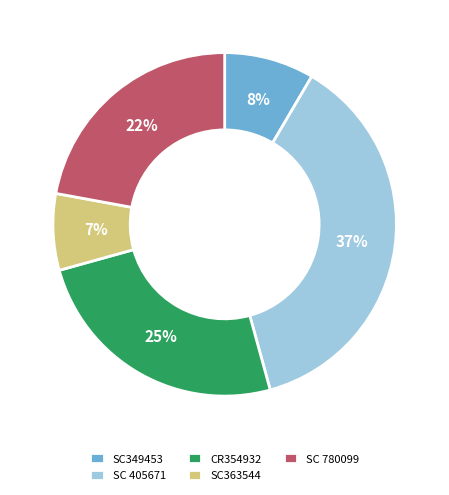

Approximately how many times larger is the value at SC 405671 compared to SC 780099?

1.7